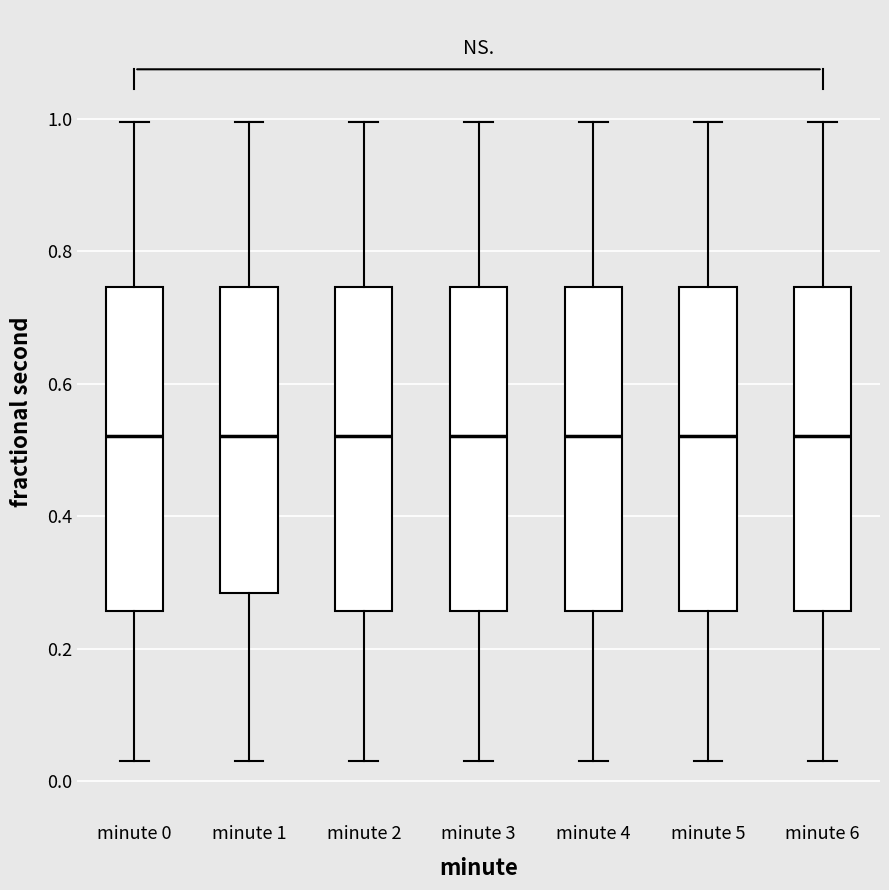

Where is the lower edge of the box for minute 4 on the y-axis? The values are not printed on the chart, so give them approximately, as read against the axis.

0.26